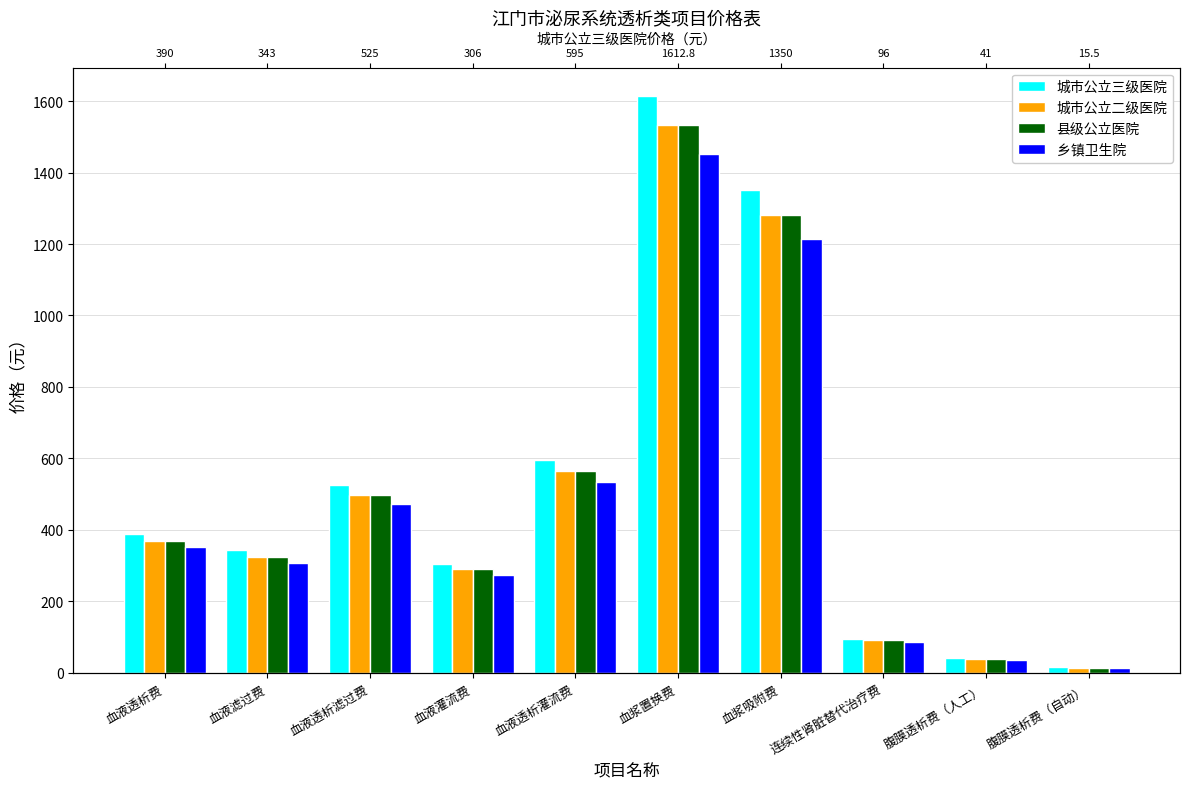

How many bars are there in each group?

4